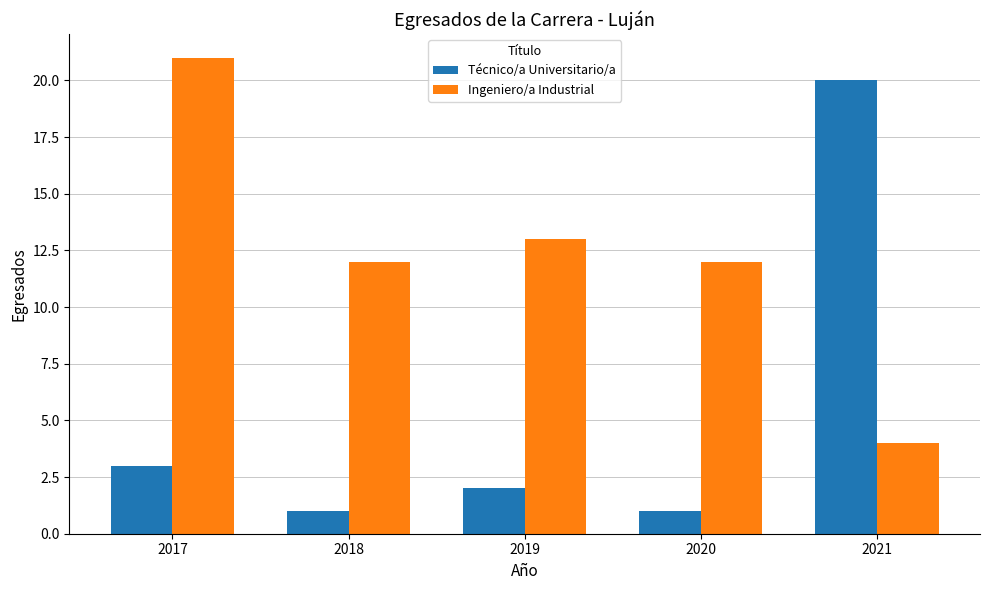

Which series has the widest spread of values?

Técnico/a Universitario/a